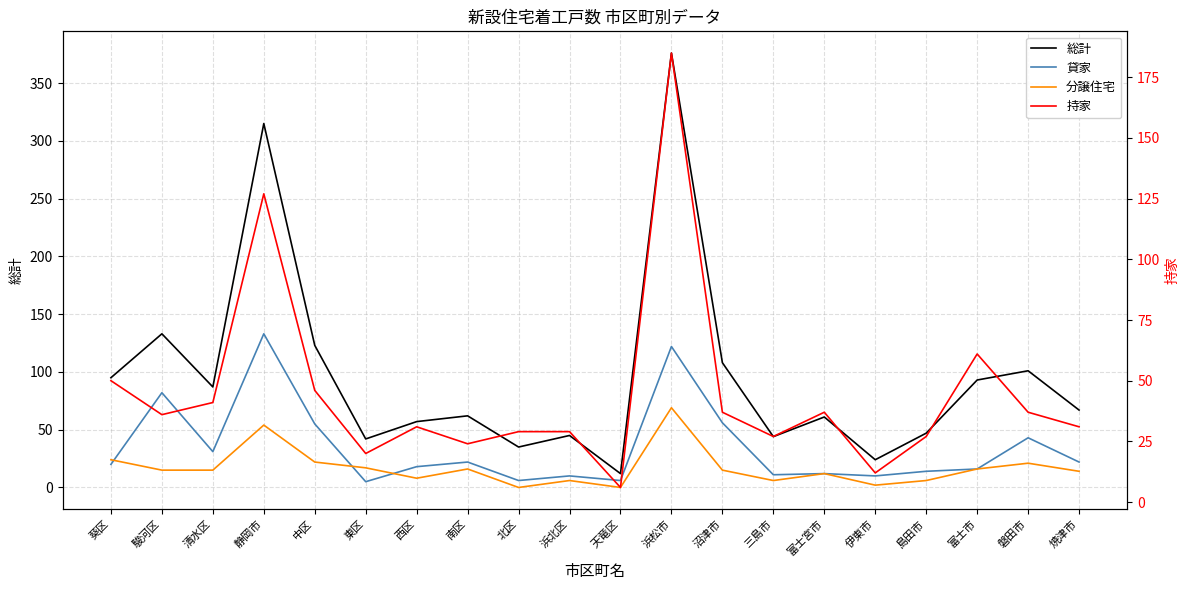

What is the value of the 持家 point at the 4th from the left?

127